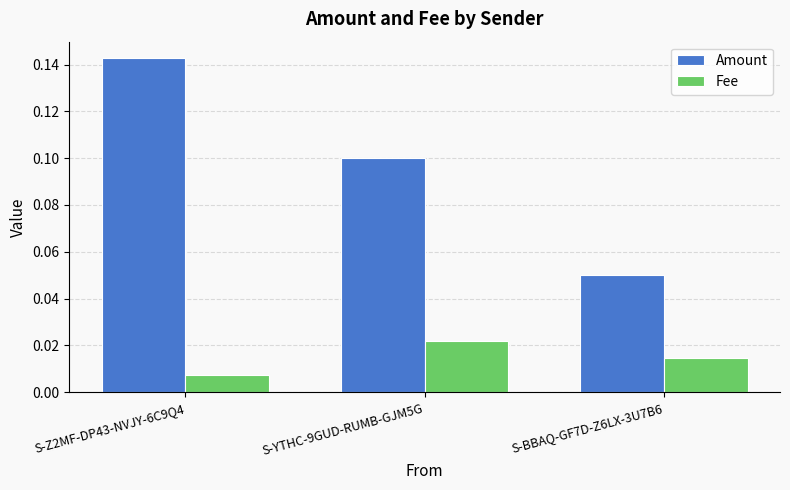

Which series changed the most between S-Z2MF-DP43-NVJY-6C9Q4 and S-BBAQ-GF7D-Z6LX-3U7B6?

Amount